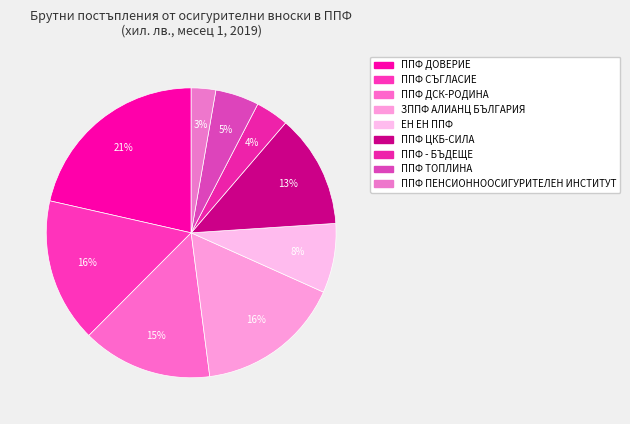

What percentage is the ЗППФ АЛИАНЦ БЪЛГАРИЯ slice, to the nearest percent?

16%